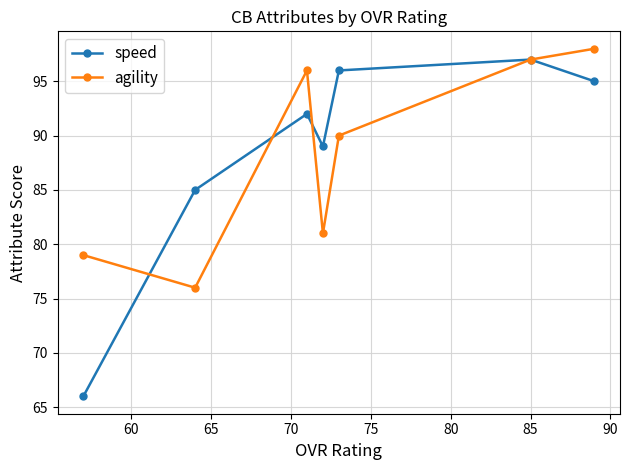

Which series has the largest range (max minus min)?

speed